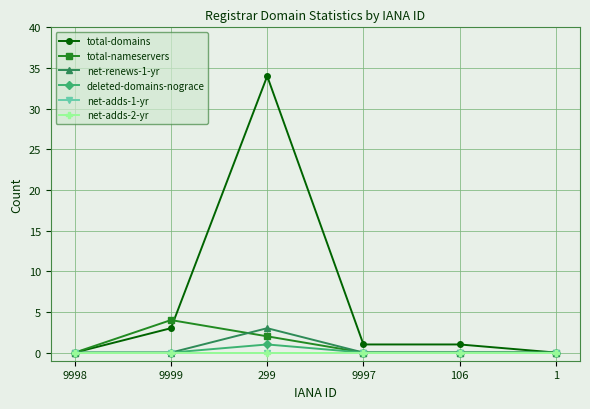

Is this an area chart (filled region under the line)?

No